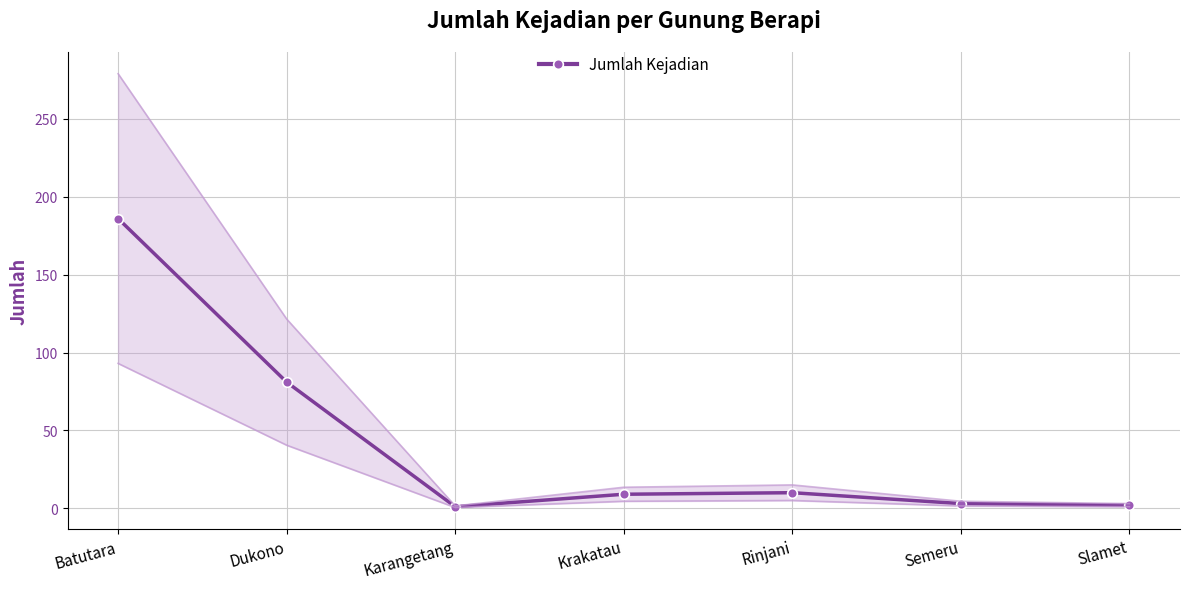

What is the sum of the values at Batutara and Dukono?

267